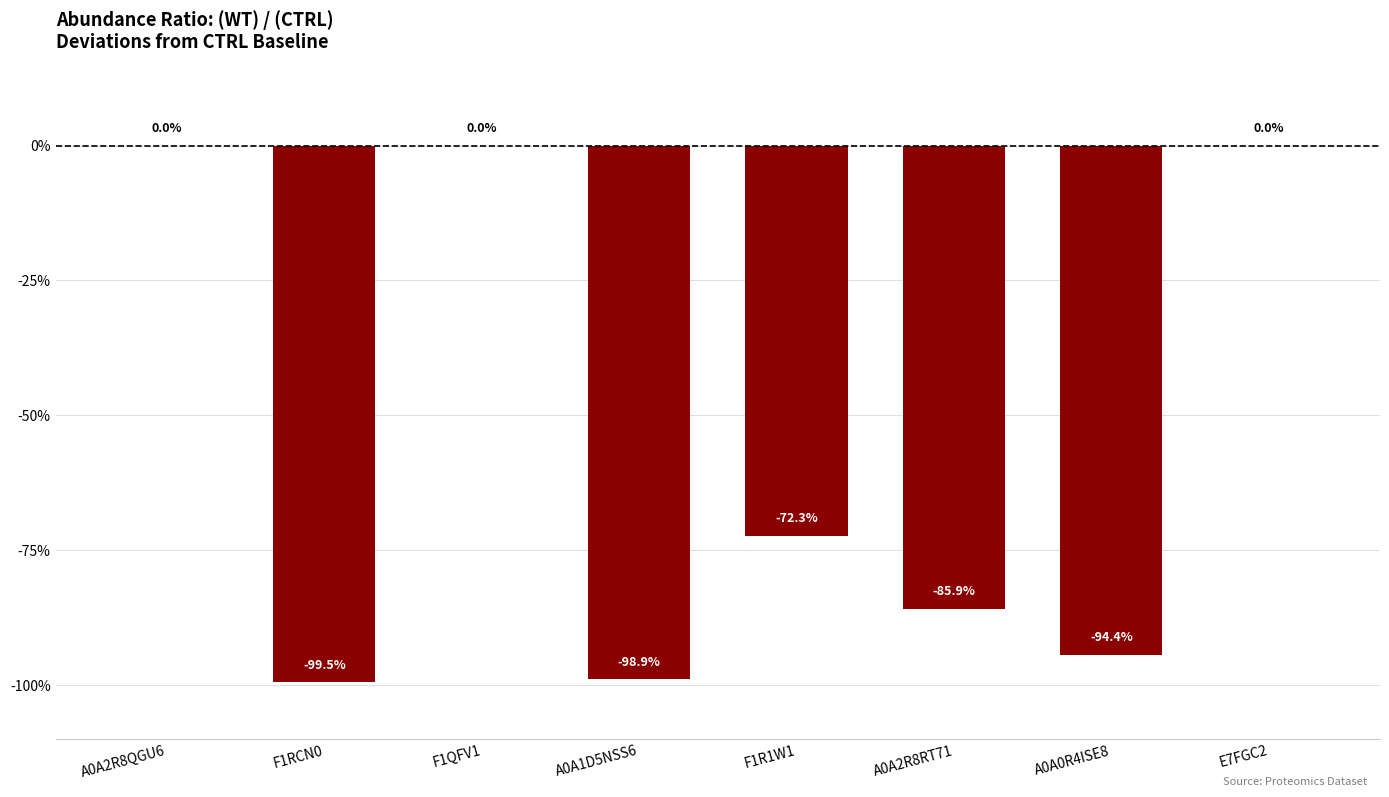

At which label is the value closest to -49?

F1R1W1